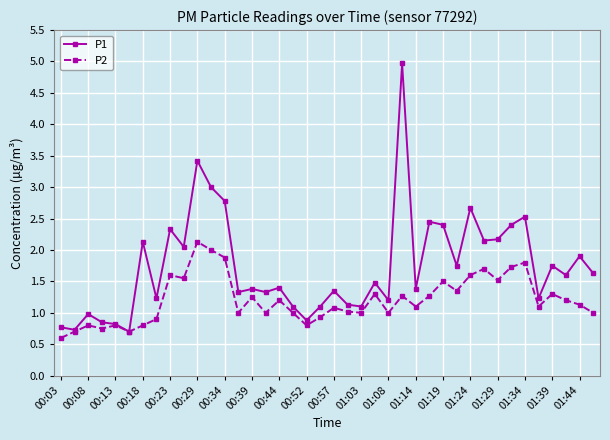

True or false: P1 has more than 1 interior local peaks.

True